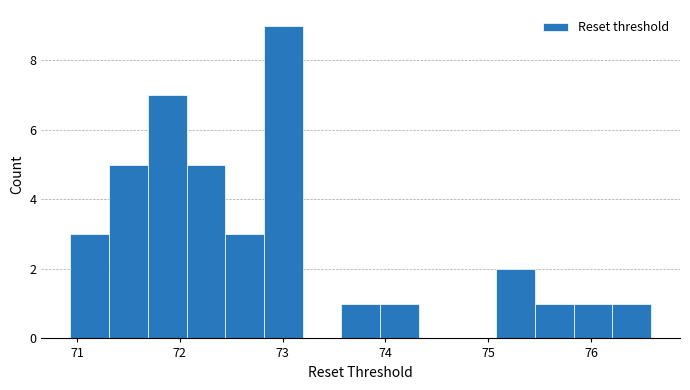

Around what value on the x-axis is the tallest bar? Give the approximate position of its centre, as read against the axis.

73.0